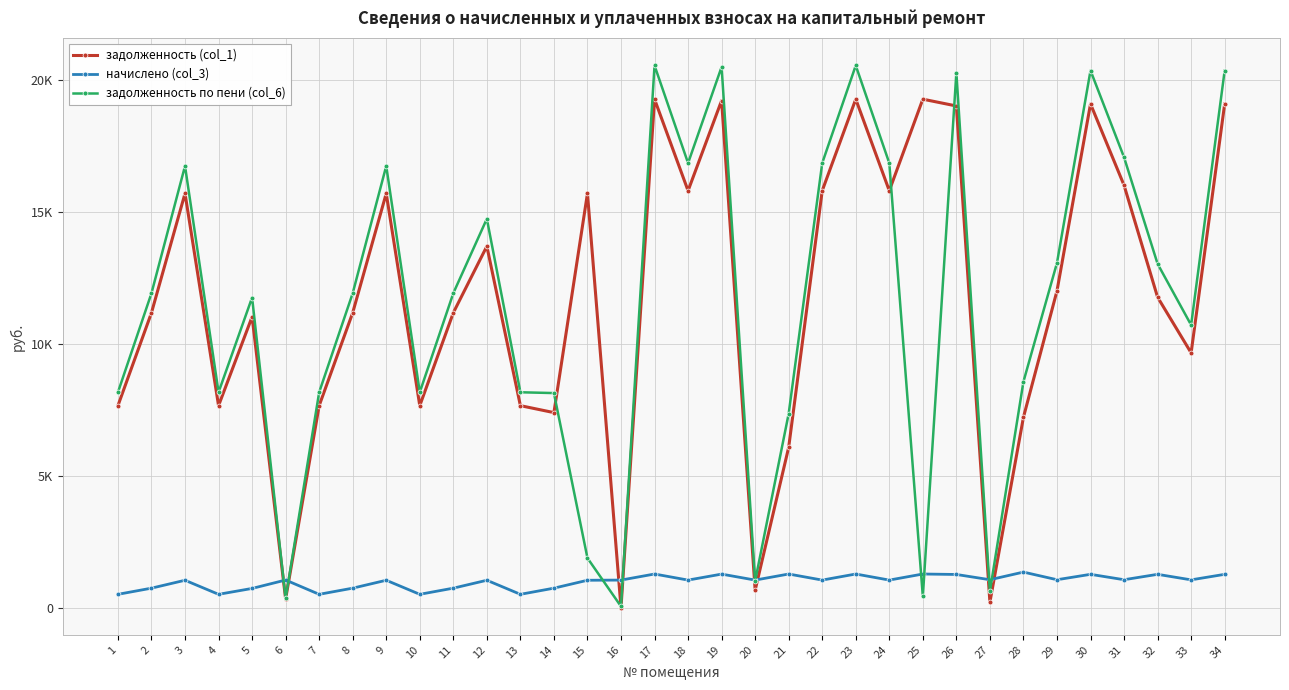

Is this an area chart (filled region under the line)?

No